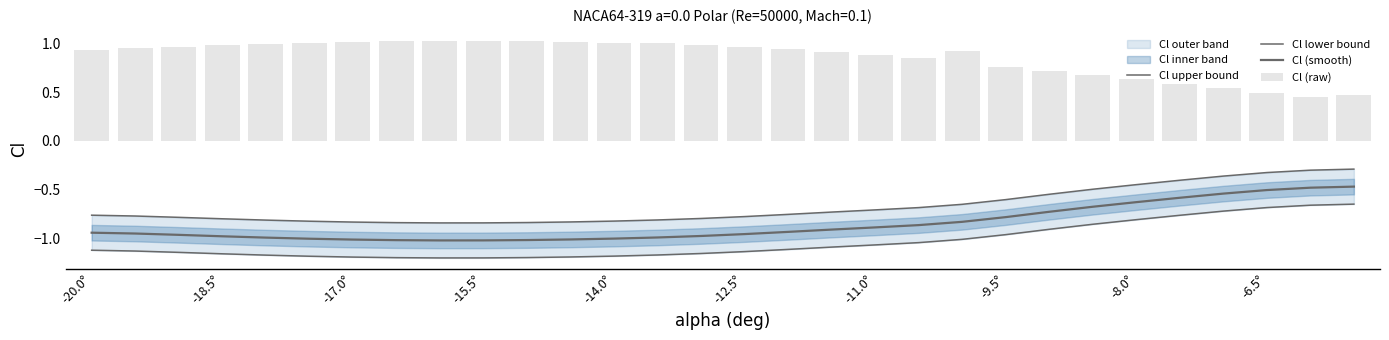

Where does the Cl lower bound series first go above -1?

-9.5°